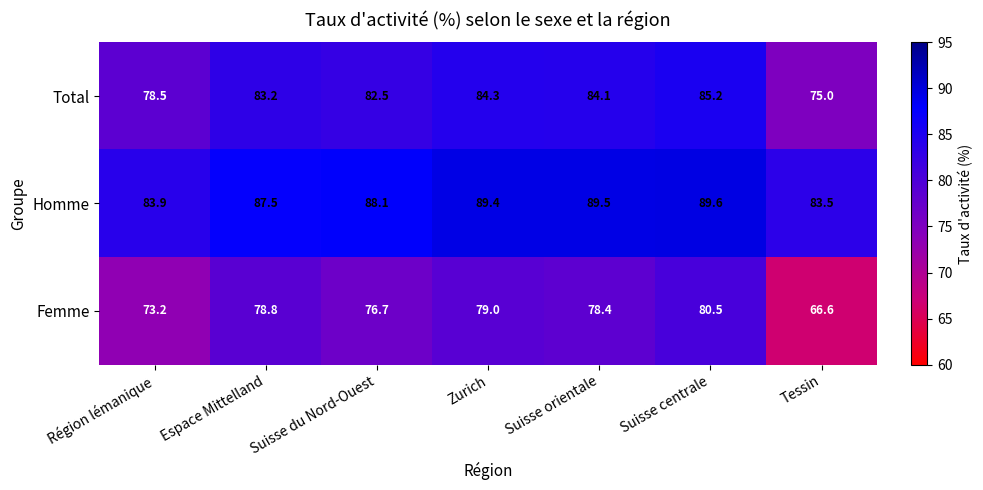

List the series in order of their peak value, lowest first.

Femme, Total, Homme